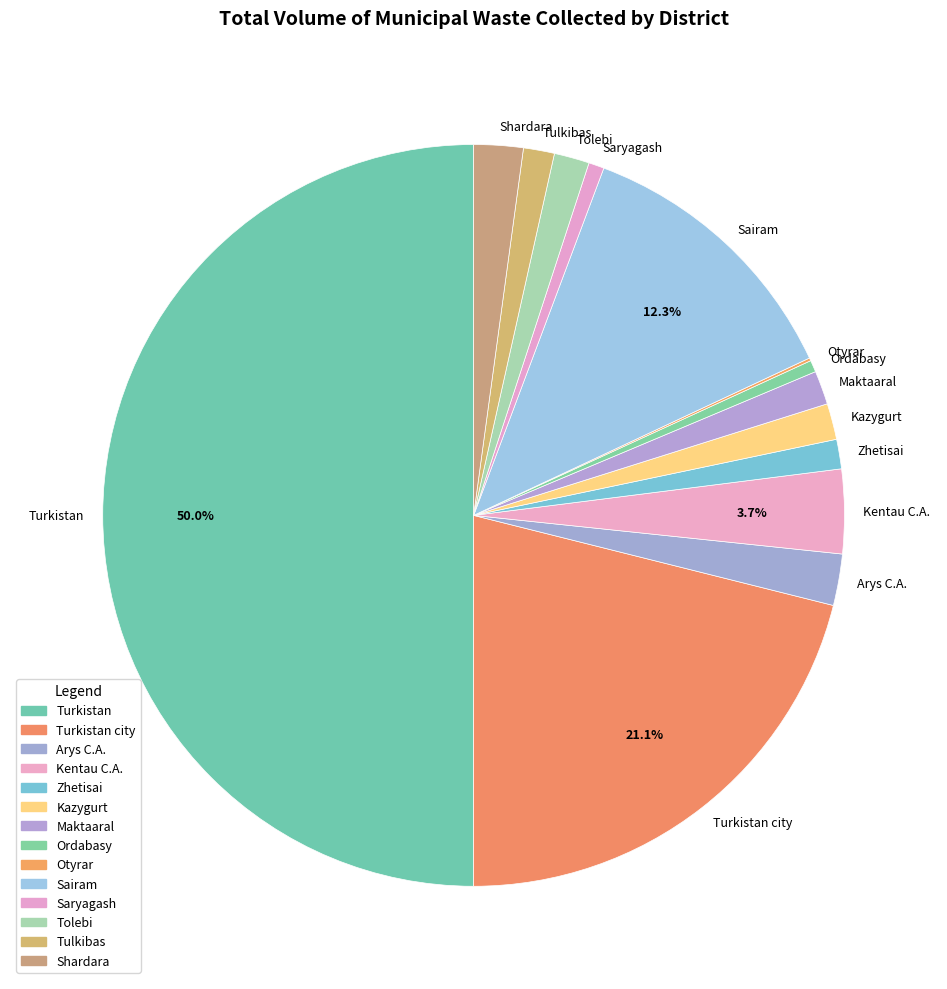

Which category has the biggest portion of the pie?

Turkistan